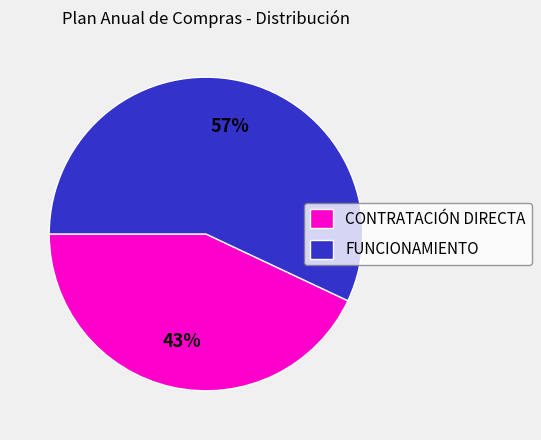

Is there any slice that represents more than half of the pie?

Yes